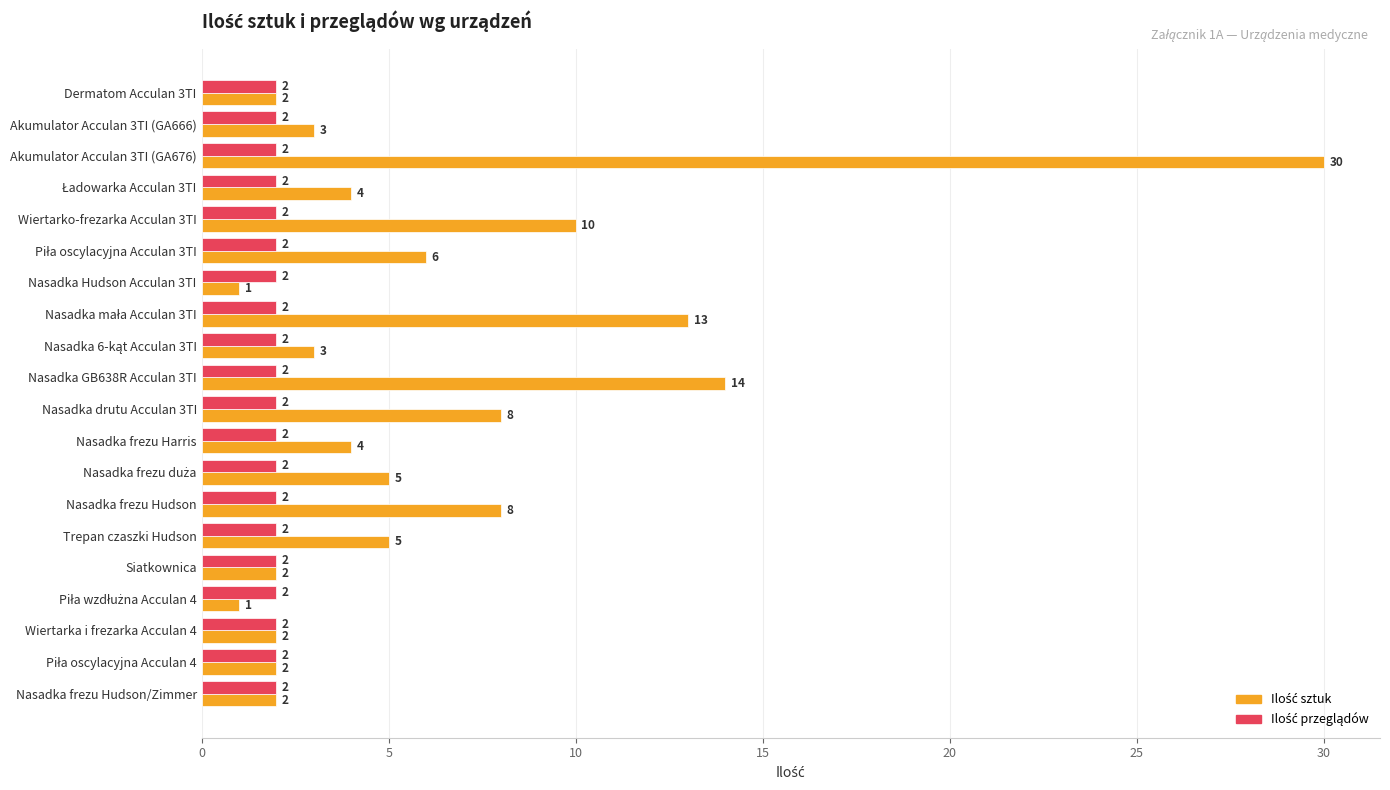

At which category does the chart reach its peak across all series?

Akumulator Acculan 3TI (GA676)